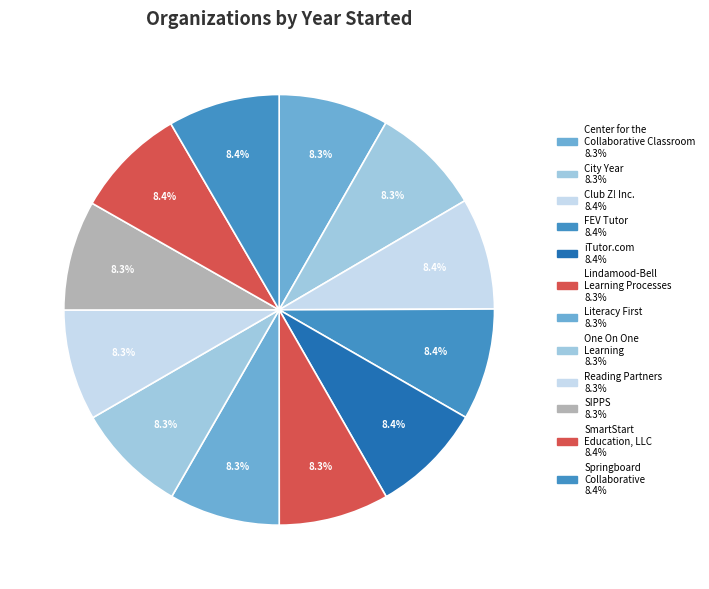

To the nearest percent, what is the average slice percentage?

8%